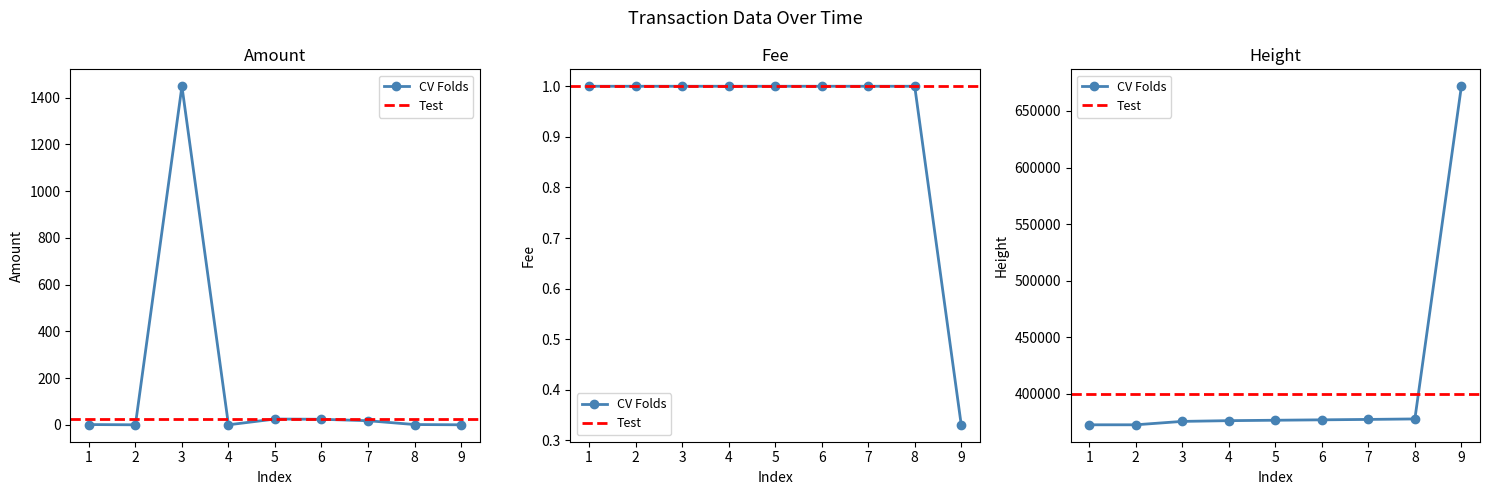

Which series has the widest spread of values?

Height